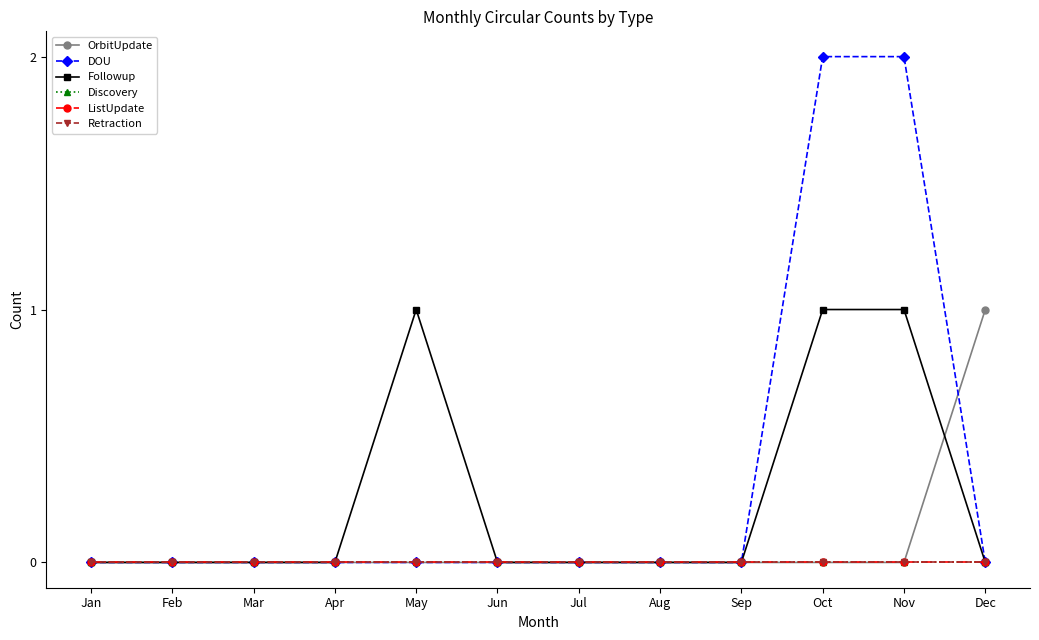

What is the difference between the second highest and second lowest values in the DOU series?

2